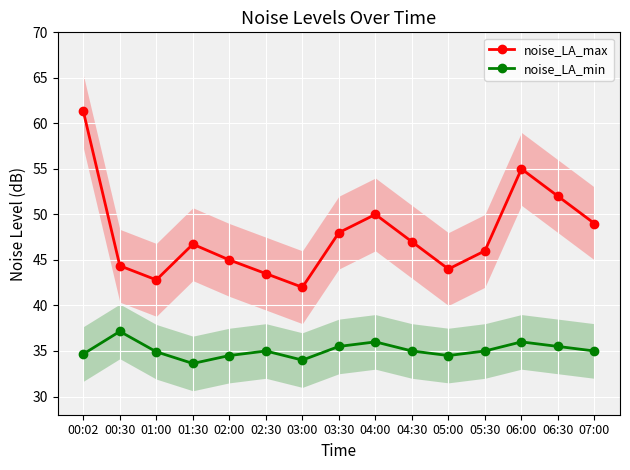

Reading left to right, list all the values displayed in this chart.

noise_LA_max: 00:02=61.3	00:30=44.4	01:00=42.8	01:30=46.7	02:00=45.0	02:30=43.5	03:00=42.0	03:30=48.0	04:00=50.0	04:30=47.0	05:00=44.0	05:30=46.0	06:00=55.0	06:30=52.0	07:00=49.0
noise_LA_min: 00:02=34.7	00:30=37.1	01:00=34.9	01:30=33.6	02:00=34.5	02:30=35.0	03:00=34.0	03:30=35.5	04:00=36.0	04:30=35.0	05:00=34.5	05:30=35.0	06:00=36.0	06:30=35.5	07:00=35.0